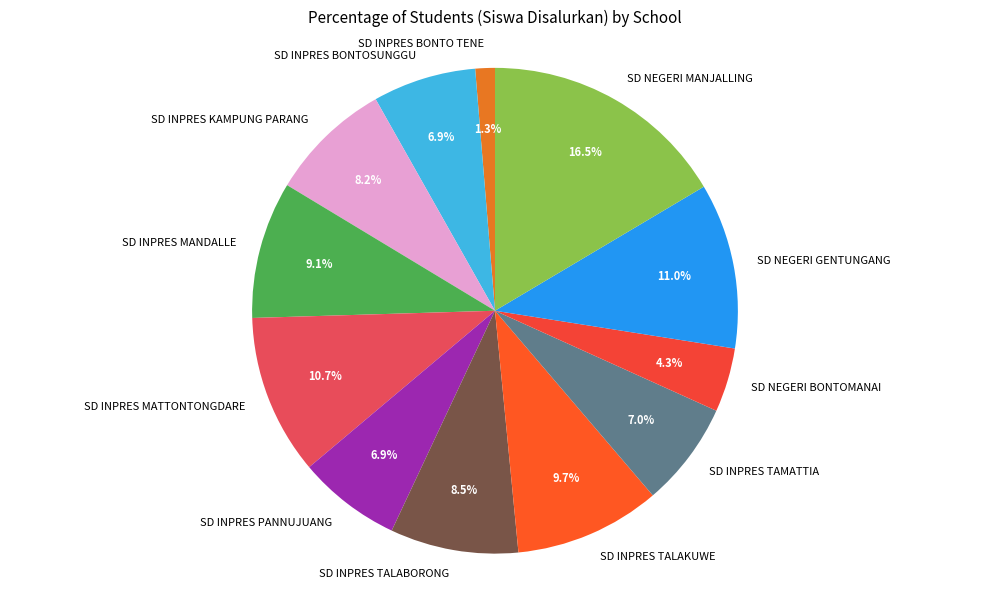

Approximately how many times larger is the value at SD INPRES TAMATTIA compared to SD INPRES BONTO TENE?

5.4